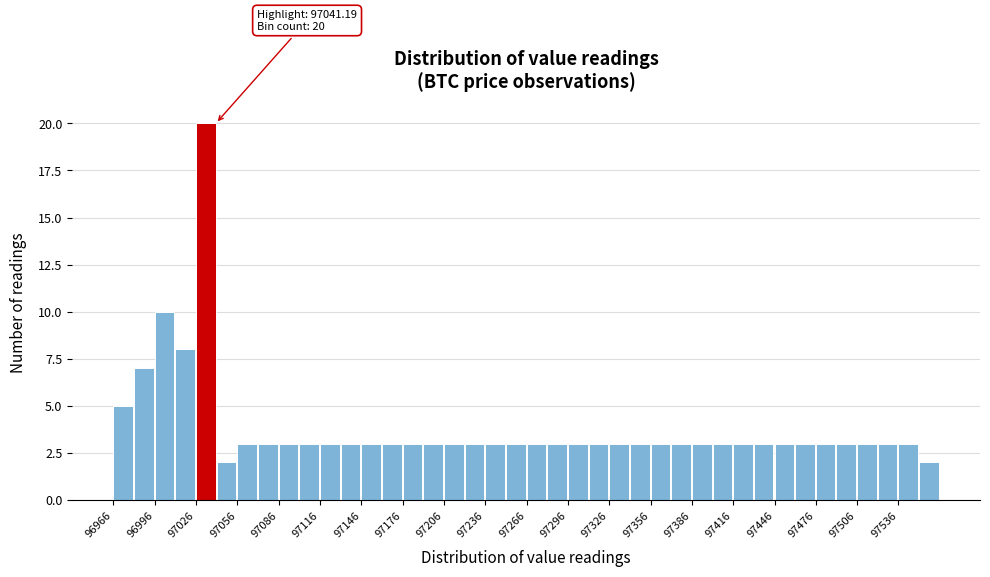

Read against the x-axis, roughly where is the centre of the tallest bar?

97035